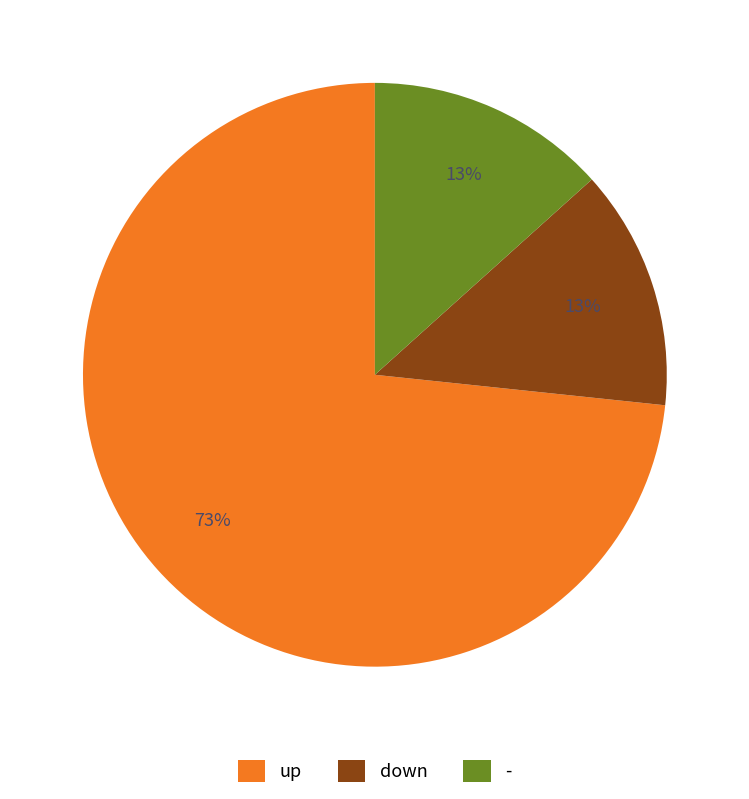

True or false: - accounts for 13% of the total.

True